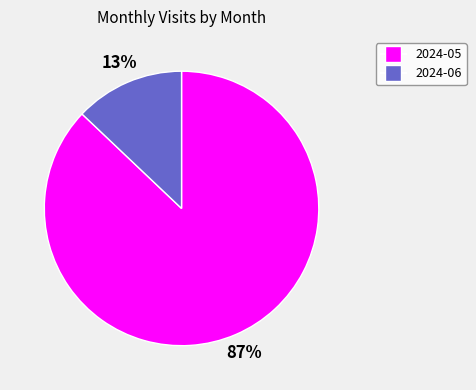

Between 2024-06 and 2024-05, which is larger?

2024-05